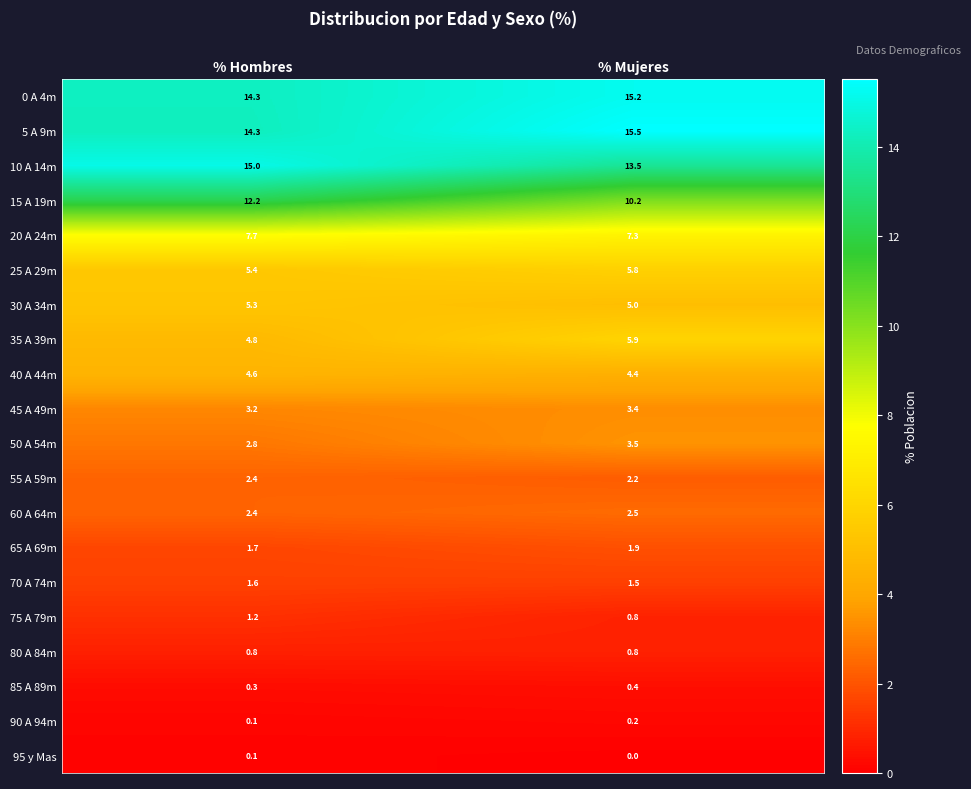

How many values in the 0 A 4m series exceed 15?

1